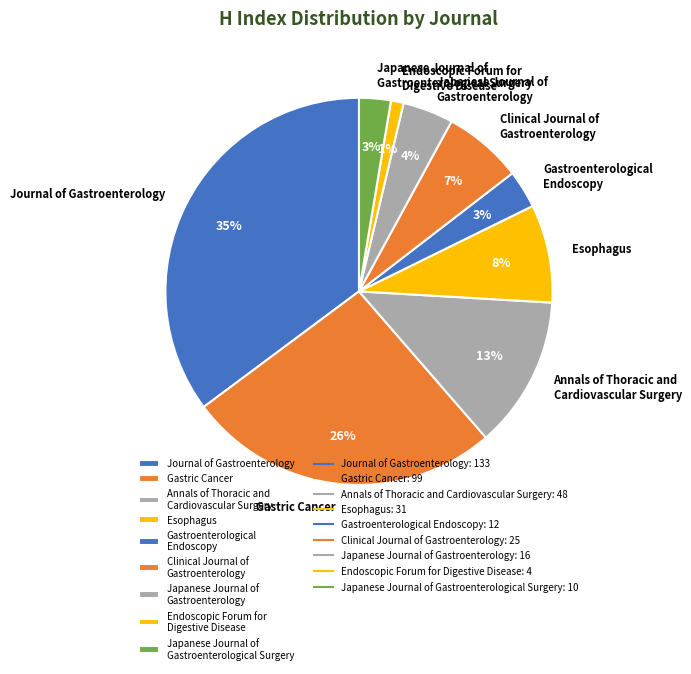

How many slices are in this pie chart?

9